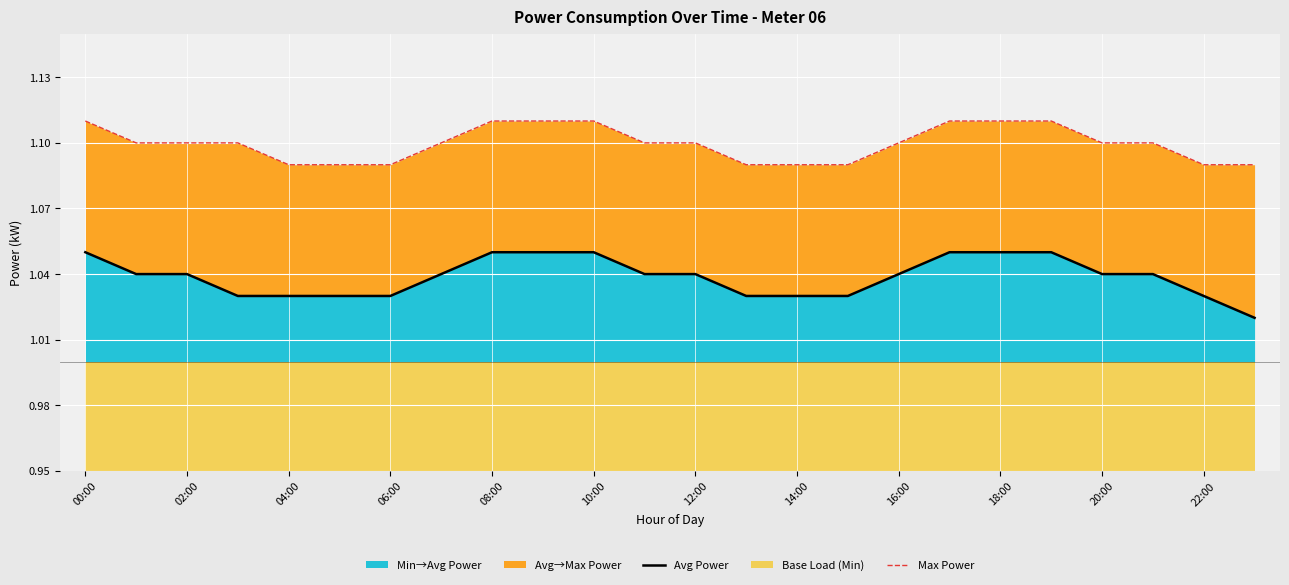

True or false: Avg Power has a value of 1.5 at 06:00.

False